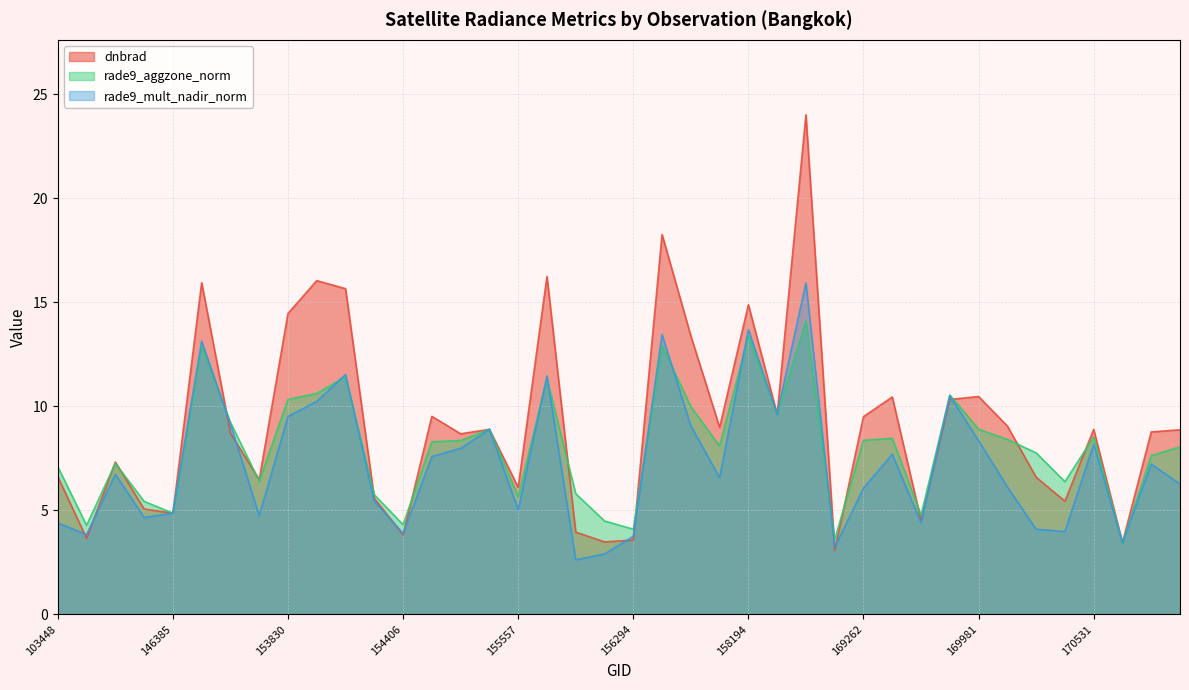

What is the highest value of the rade9_mult_nadir_norm series?

15.9